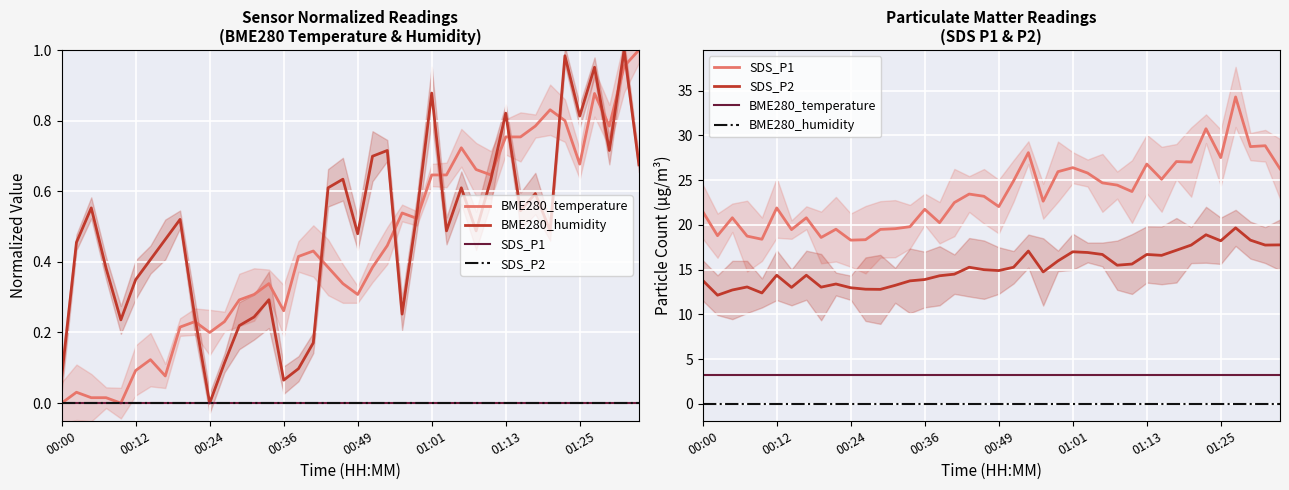

The BME280_humidity series shows 0.0 at 35. True or false?

True